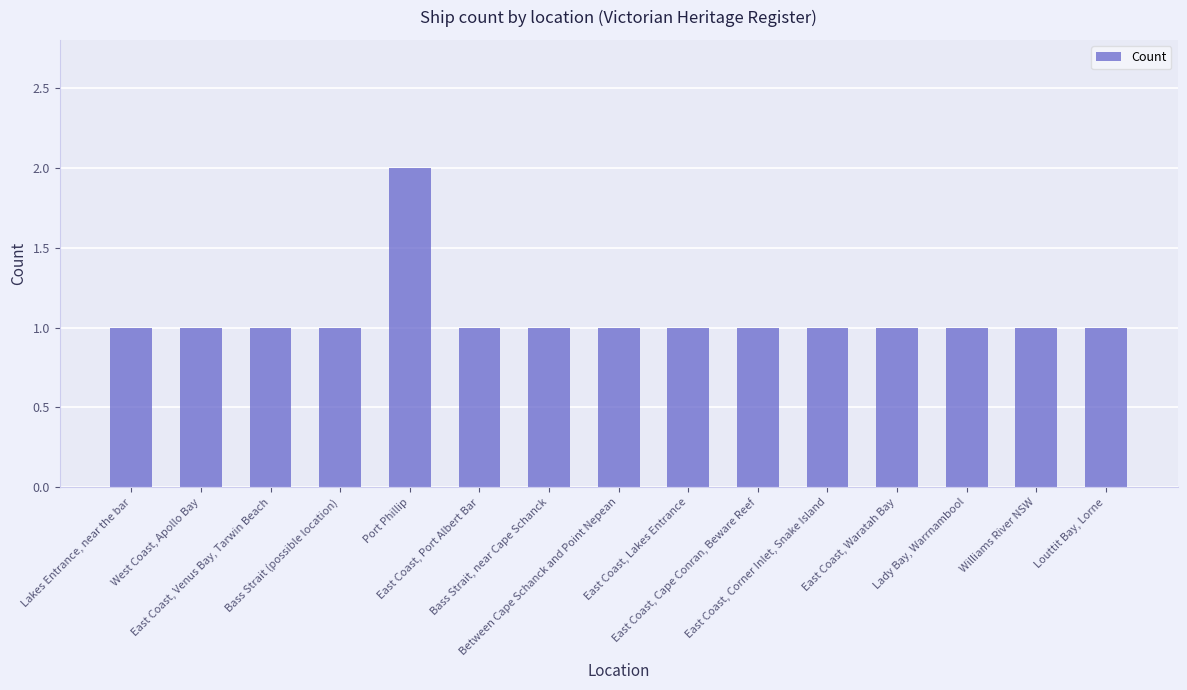

What is the value of the 12th bar from the left?

1